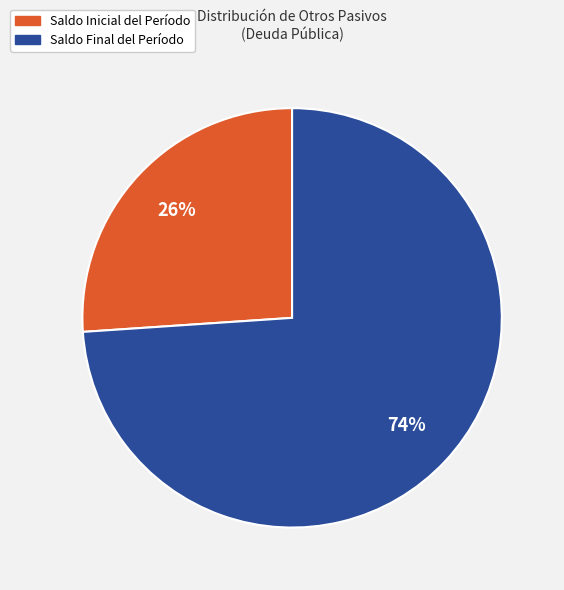

To the nearest percent, what is the combined percentage of Saldo Final del Período and Saldo Inicial del Período?

100%